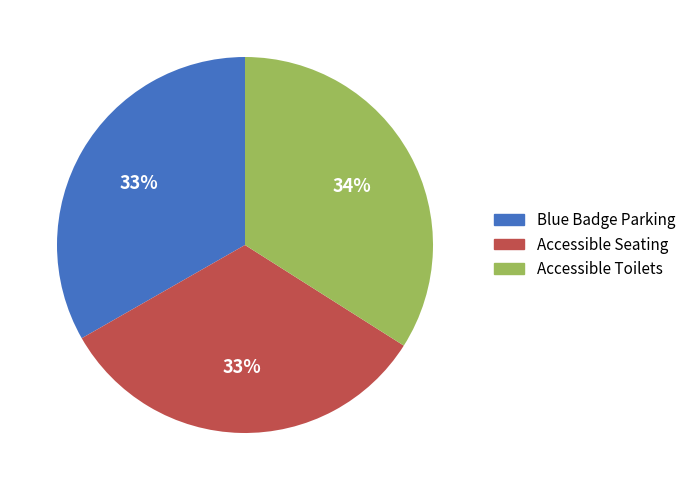

To the nearest percent, what is the difference between the largest and smallest slice percentages?

1%